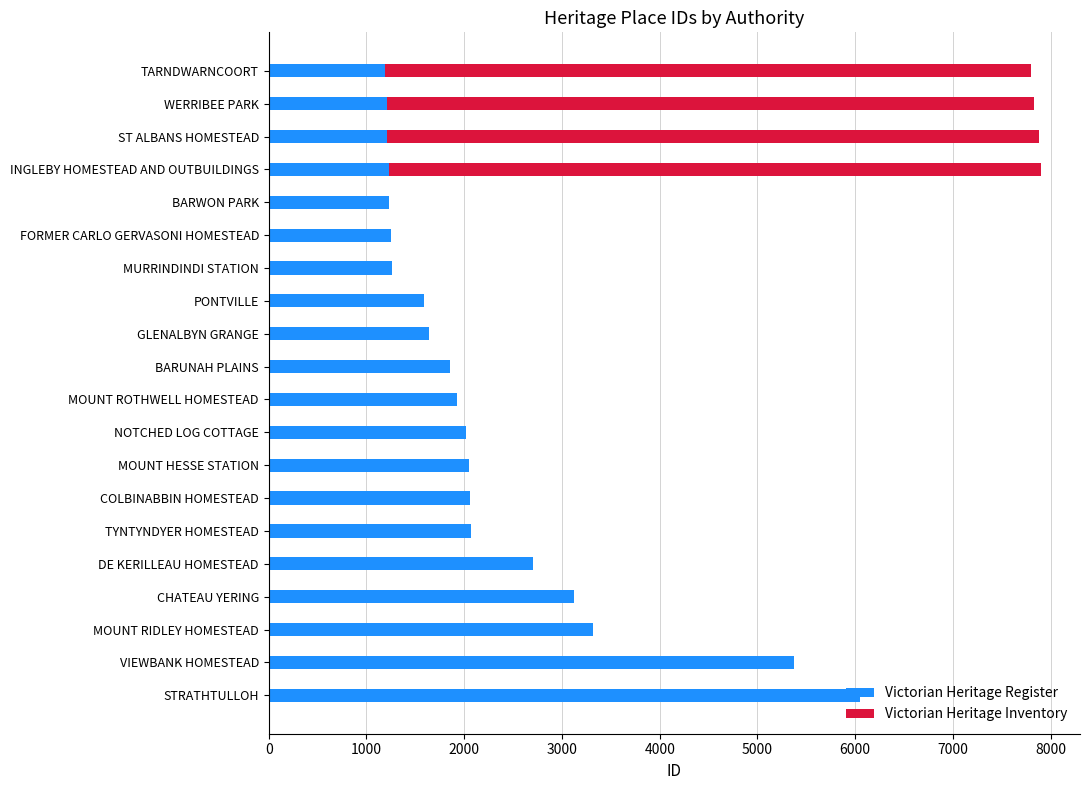

What is the maximum value for Victorian Heritage Register?

6050